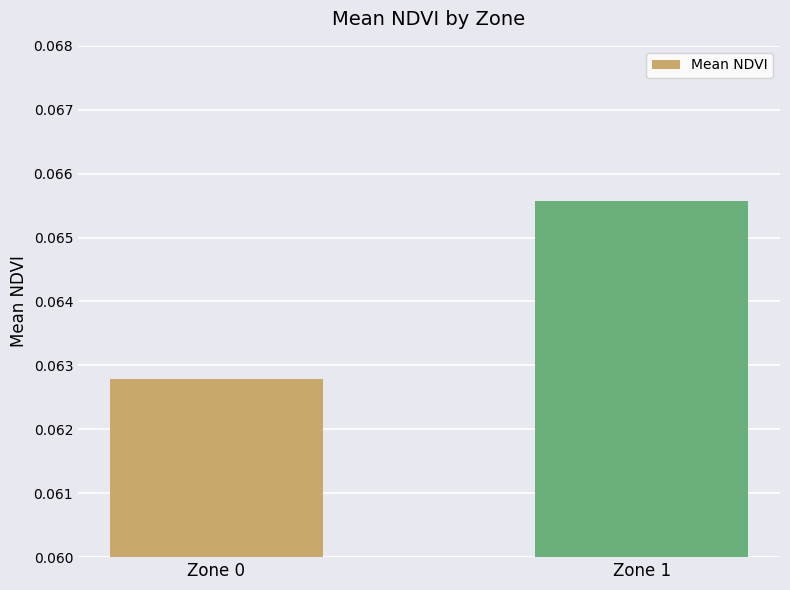

Rank the categories by value from highest to lowest.

Zone 1, Zone 0